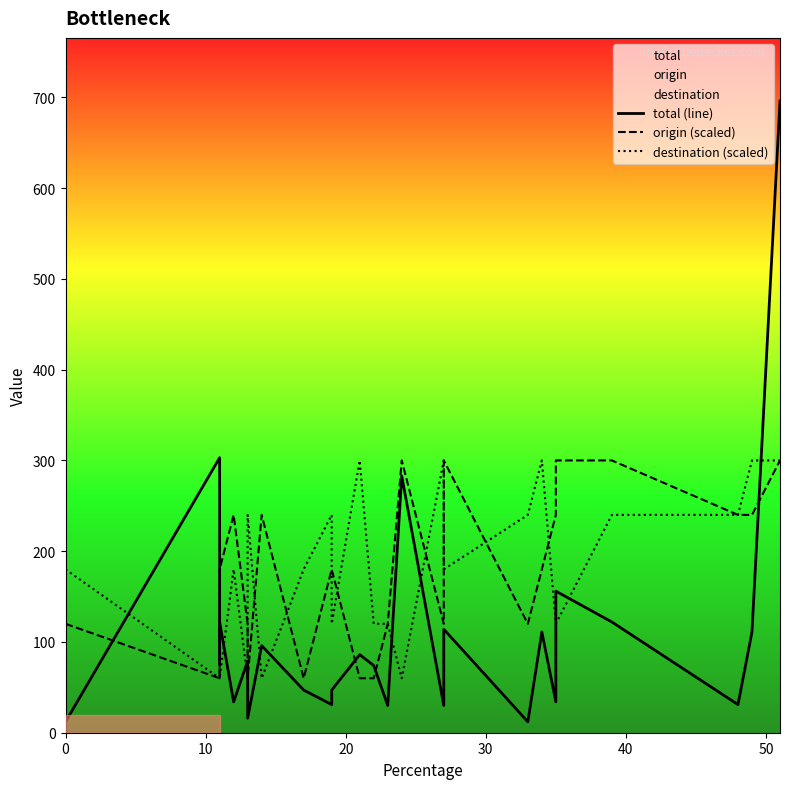

Does the chart have visible grid lines?

No